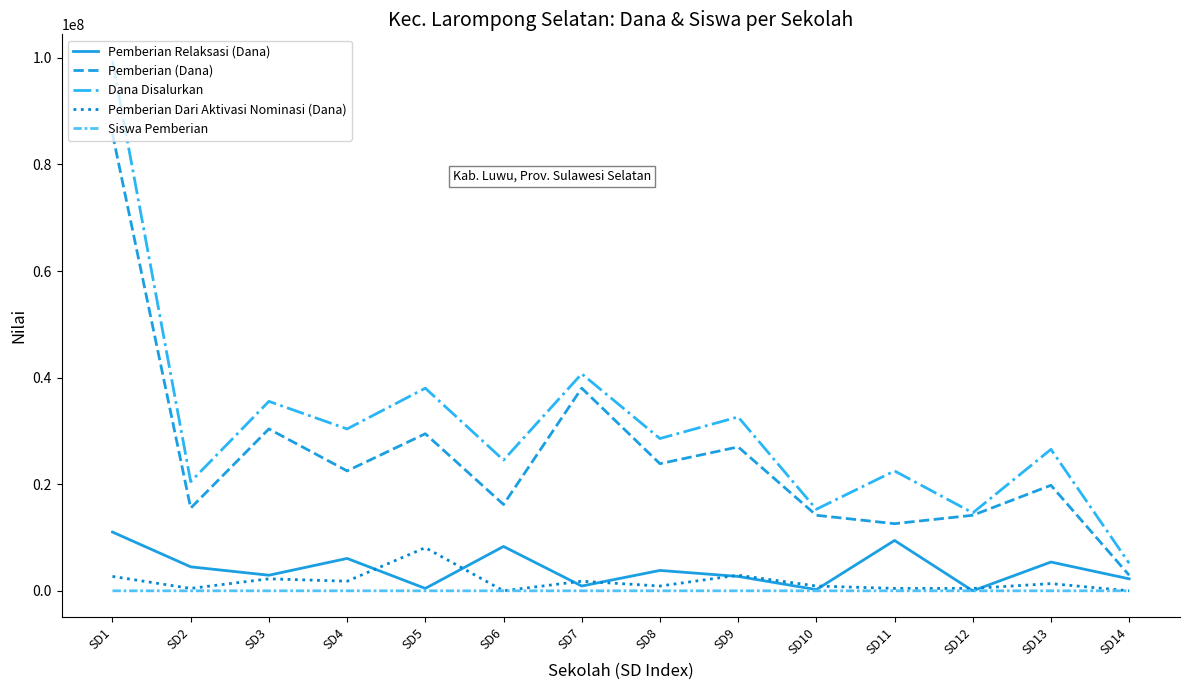

What is the difference between the highest and lowest values at SD10?

15299967